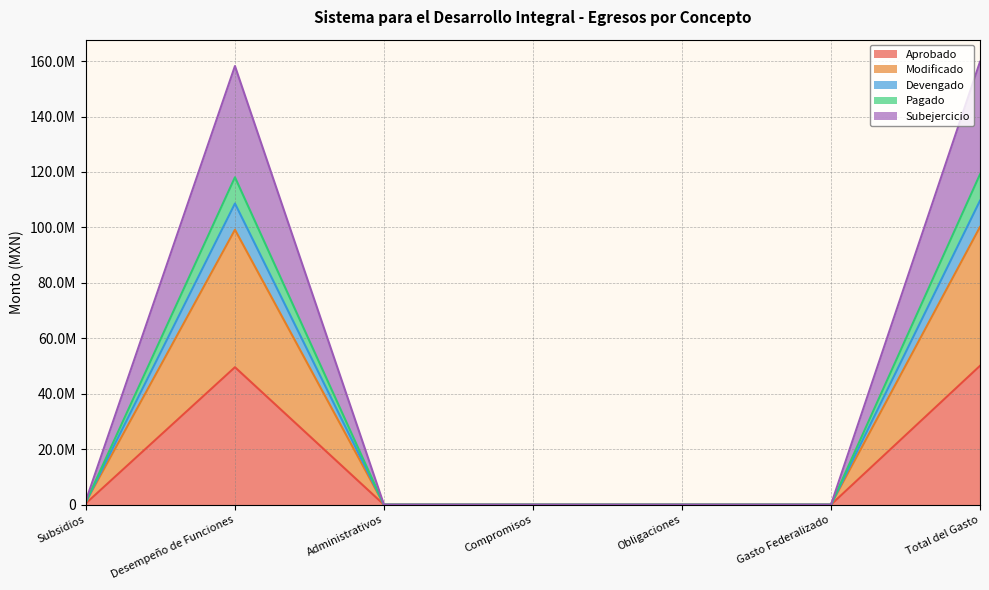

What are all the series names shown in the legend?

Aprobado, Modificado, Devengado, Pagado, Subejercicio